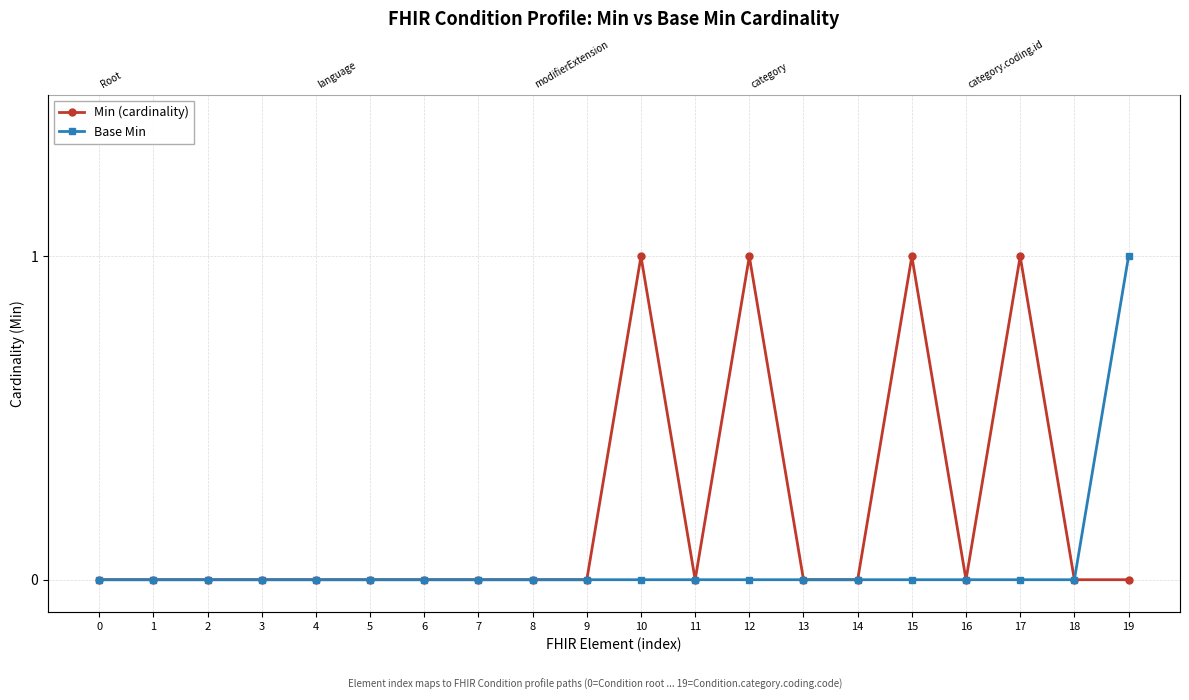

What is the sum of all Min (cardinality) values?

4